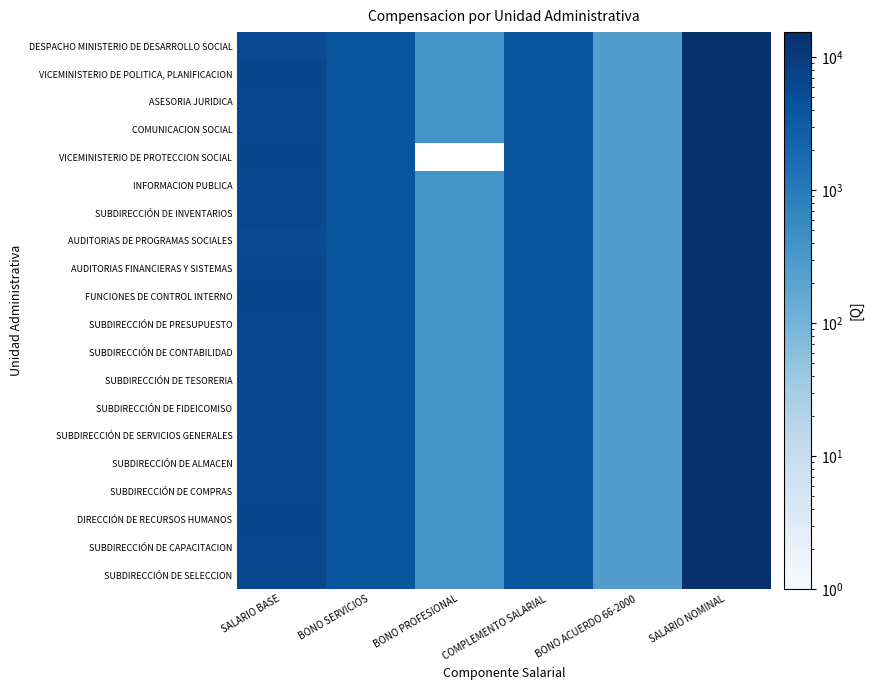

Reading left to right, what are all the values shown in this chart?

DESPACHO MINISTERIO DE DESARROLLO SOCIAL: SALARIO BASE=5835	BONO SERVICIOS=4000	BONO PROFESIONAL=375	COMPLEMENTO SALARIAL=4000	BONO ACUERDO 66-2000=250	SALARIO NOMINAL=14460
VICEMINISTERIO DE POLITICA, PLANIFICACION: SALARIO BASE=6759	BONO SERVICIOS=4000	BONO PROFESIONAL=375	COMPLEMENTO SALARIAL=4000	BONO ACUERDO 66-2000=250	SALARIO NOMINAL=15384
ASESORIA JURIDICA: SALARIO BASE=6297	BONO SERVICIOS=4000	BONO PROFESIONAL=375	COMPLEMENTO SALARIAL=4000	BONO ACUERDO 66-2000=250	SALARIO NOMINAL=14922
COMUNICACION SOCIAL: SALARIO BASE=6297	BONO SERVICIOS=4000	BONO PROFESIONAL=375	COMPLEMENTO SALARIAL=4000	BONO ACUERDO 66-2000=250	SALARIO NOMINAL=14922
VICEMINISTERIO DE PROTECCION SOCIAL: SALARIO BASE=6759	BONO SERVICIOS=4000	BONO PROFESIONAL=0	COMPLEMENTO SALARIAL=4000	BONO ACUERDO 66-2000=250	SALARIO NOMINAL=15009
INFORMACION PUBLICA: SALARIO BASE=6297	BONO SERVICIOS=4000	BONO PROFESIONAL=375	COMPLEMENTO SALARIAL=4000	BONO ACUERDO 66-2000=250	SALARIO NOMINAL=14922
SUBDIRECCIÓN DE INVENTARIOS: SALARIO BASE=6297	BONO SERVICIOS=4000	BONO PROFESIONAL=375	COMPLEMENTO SALARIAL=4000	BONO ACUERDO 66-2000=250	SALARIO NOMINAL=14922
AUDITORIAS DE PROGRAMAS SOCIALES: SALARIO BASE=5835	BONO SERVICIOS=4000	BONO PROFESIONAL=375	COMPLEMENTO SALARIAL=4000	BONO ACUERDO 66-2000=250	SALARIO NOMINAL=14460
AUDITORIAS FINANCIERAS Y SISTEMAS: SALARIO BASE=6297	BONO SERVICIOS=4000	BONO PROFESIONAL=375	COMPLEMENTO SALARIAL=4000	BONO ACUERDO 66-2000=250	SALARIO NOMINAL=14922
FUNCIONES DE CONTROL INTERNO: SALARIO BASE=6759	BONO SERVICIOS=4000	BONO PROFESIONAL=375	COMPLEMENTO SALARIAL=4000	BONO ACUERDO 66-2000=250	SALARIO NOMINAL=15384
SUBDIRECCIÓN DE PRESUPUESTO: SALARIO BASE=6297	BONO SERVICIOS=4000	BONO PROFESIONAL=375	COMPLEMENTO SALARIAL=4000	BONO ACUERDO 66-2000=250	SALARIO NOMINAL=14922
SUBDIRECCIÓN DE CONTABILIDAD: SALARIO BASE=6297	BONO SERVICIOS=4000	BONO PROFESIONAL=375	COMPLEMENTO SALARIAL=4000	BONO ACUERDO 66-2000=250	SALARIO NOMINAL=14922
SUBDIRECCIÓN DE TESORERIA: SALARIO BASE=6297	BONO SERVICIOS=4000	BONO PROFESIONAL=375	COMPLEMENTO SALARIAL=4000	BONO ACUERDO 66-2000=250	SALARIO NOMINAL=14922
SUBDIRECCIÓN DE FIDEICOMISO: SALARIO BASE=6297	BONO SERVICIOS=4000	BONO PROFESIONAL=375	COMPLEMENTO SALARIAL=4000	BONO ACUERDO 66-2000=250	SALARIO NOMINAL=14922
SUBDIRECCIÓN DE SERVICIOS GENERALES: SALARIO BASE=6297	BONO SERVICIOS=4000	BONO PROFESIONAL=375	COMPLEMENTO SALARIAL=4000	BONO ACUERDO 66-2000=250	SALARIO NOMINAL=14922
SUBDIRECCIÓN DE ALMACEN: SALARIO BASE=6297	BONO SERVICIOS=4000	BONO PROFESIONAL=375	COMPLEMENTO SALARIAL=4000	BONO ACUERDO 66-2000=250	SALARIO NOMINAL=14922
SUBDIRECCIÓN DE COMPRAS: SALARIO BASE=6297	BONO SERVICIOS=4000	BONO PROFESIONAL=375	COMPLEMENTO SALARIAL=4000	BONO ACUERDO 66-2000=250	SALARIO NOMINAL=14922
DIRECCIÓN DE RECURSOS HUMANOS: SALARIO BASE=6759	BONO SERVICIOS=4000	BONO PROFESIONAL=375	COMPLEMENTO SALARIAL=4000	BONO ACUERDO 66-2000=250	SALARIO NOMINAL=15384
SUBDIRECCIÓN DE CAPACITACION: SALARIO BASE=6297	BONO SERVICIOS=4000	BONO PROFESIONAL=375	COMPLEMENTO SALARIAL=4000	BONO ACUERDO 66-2000=250	SALARIO NOMINAL=14922
SUBDIRECCIÓN DE SELECCION: SALARIO BASE=6297	BONO SERVICIOS=4000	BONO PROFESIONAL=375	COMPLEMENTO SALARIAL=4000	BONO ACUERDO 66-2000=250	SALARIO NOMINAL=14922